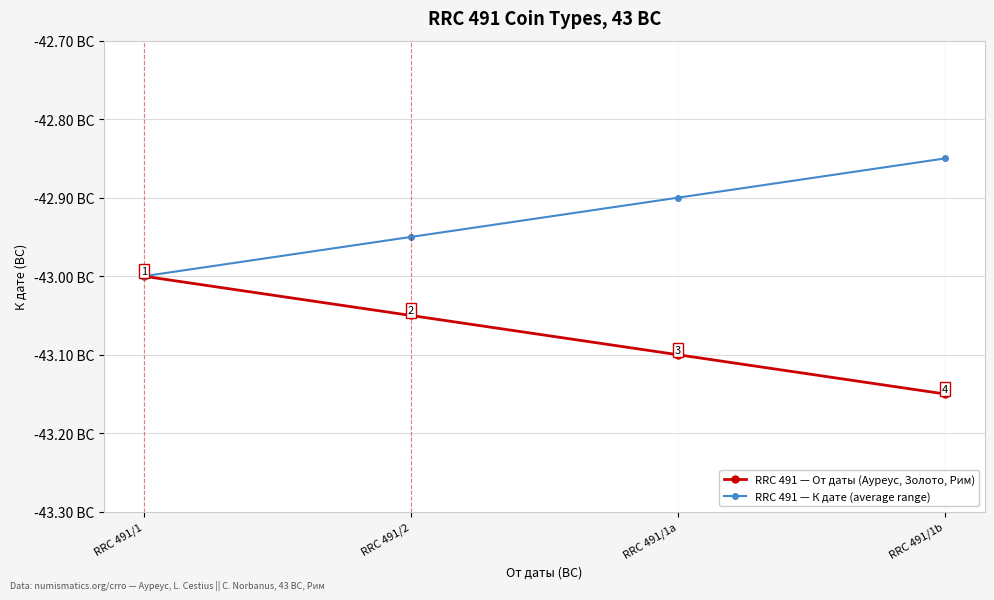

True or false: RRC 491 — К дате (average range) has more than 0 points higher than both neighbors.

False